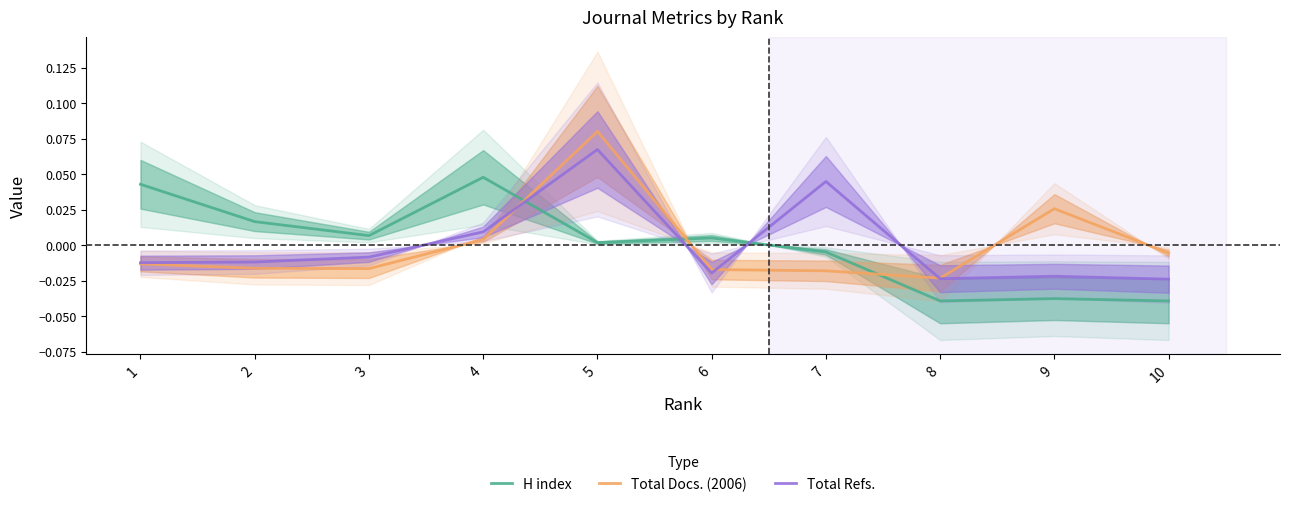

At which label does Total Refs. first exceed 0?

4